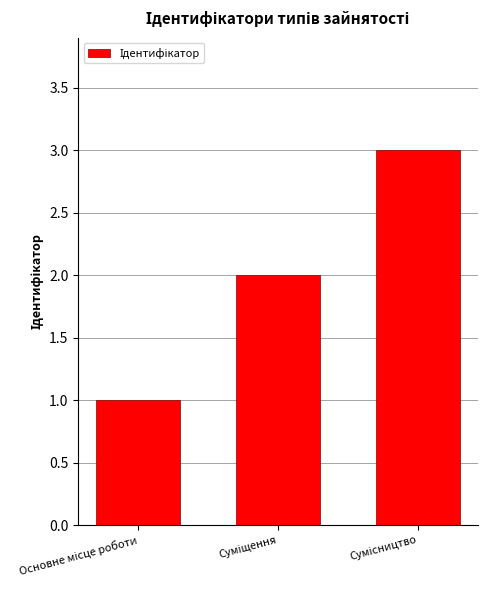

What is the maximum value shown in the chart?

3